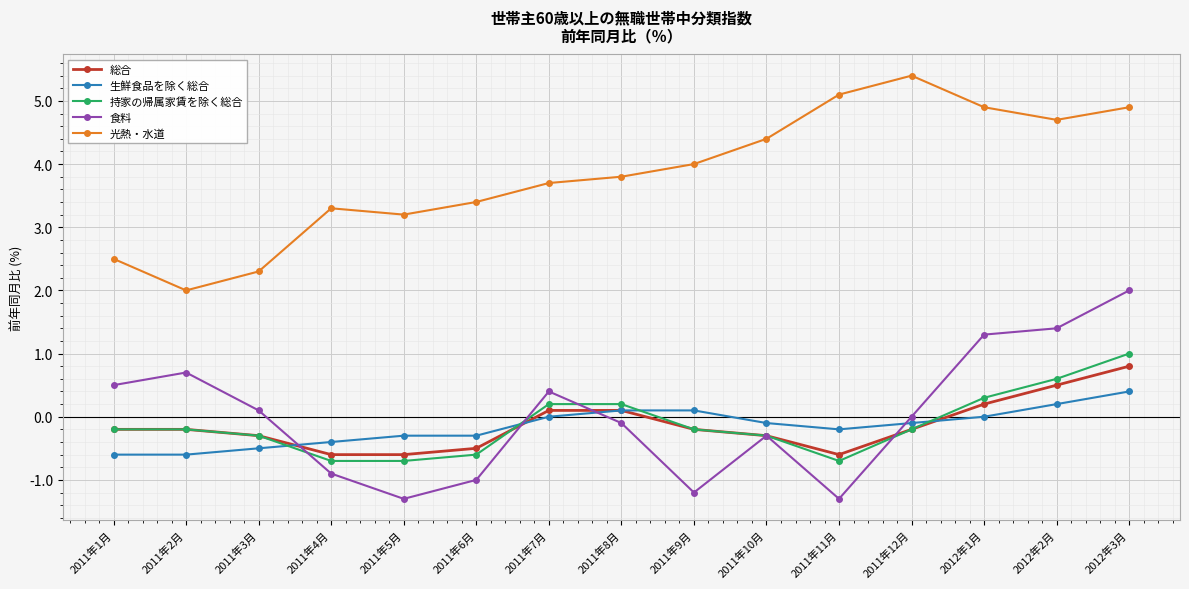

Reading left to right, what are all the values shown in this chart?

総合: 2011年1月=-0.2	2011年2月=-0.2	2011年3月=-0.3	2011年4月=-0.6	2011年5月=-0.6	2011年6月=-0.5	2011年7月=0.1	2011年8月=0.1	2011年9月=-0.2	2011年10月=-0.3	2011年11月=-0.6	2011年12月=-0.2	2012年1月=0.2	2012年2月=0.5	2012年3月=0.8
生鮮食品を除く総合: 2011年1月=-0.6	2011年2月=-0.6	2011年3月=-0.5	2011年4月=-0.4	2011年5月=-0.3	2011年6月=-0.3	2011年7月=0.0	2011年8月=0.1	2011年9月=0.1	2011年10月=-0.1	2011年11月=-0.2	2011年12月=-0.1	2012年1月=0.0	2012年2月=0.2	2012年3月=0.4
持家の帰属家賃を除く総合: 2011年1月=-0.2	2011年2月=-0.2	2011年3月=-0.3	2011年4月=-0.7	2011年5月=-0.7	2011年6月=-0.6	2011年7月=0.2	2011年8月=0.2	2011年9月=-0.2	2011年10月=-0.3	2011年11月=-0.7	2011年12月=-0.2	2012年1月=0.3	2012年2月=0.6	2012年3月=1.0
食料: 2011年1月=0.5	2011年2月=0.7	2011年3月=0.1	2011年4月=-0.9	2011年5月=-1.3	2011年6月=-1.0	2011年7月=0.4	2011年8月=-0.1	2011年9月=-1.2	2011年10月=-0.3	2011年11月=-1.3	2011年12月=0.0	2012年1月=1.3	2012年2月=1.4	2012年3月=2.0
光熱・水道: 2011年1月=2.5	2011年2月=2.0	2011年3月=2.3	2011年4月=3.3	2011年5月=3.2	2011年6月=3.4	2011年7月=3.7	2011年8月=3.8	2011年9月=4.0	2011年10月=4.4	2011年11月=5.1	2011年12月=5.4	2012年1月=4.9	2012年2月=4.7	2012年3月=4.9